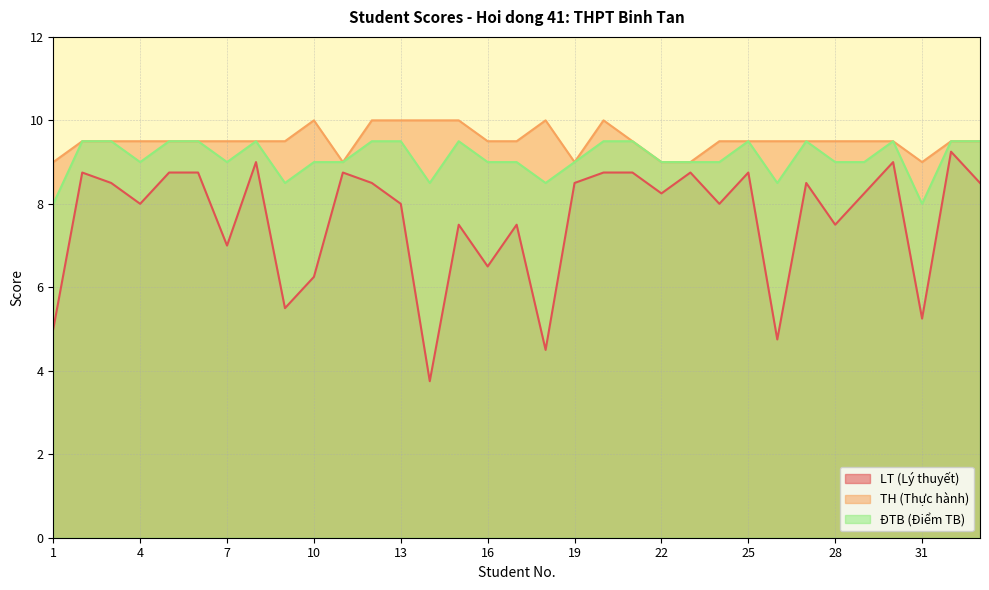

At which category does LT reach its first local peak?

2